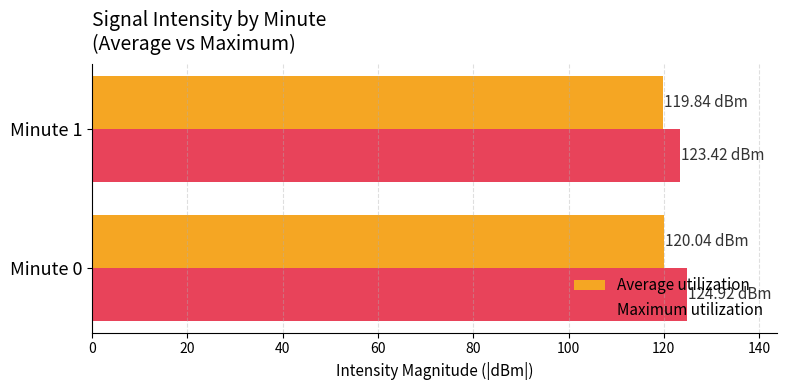

At how many categories does at least one series exceed 120?

2